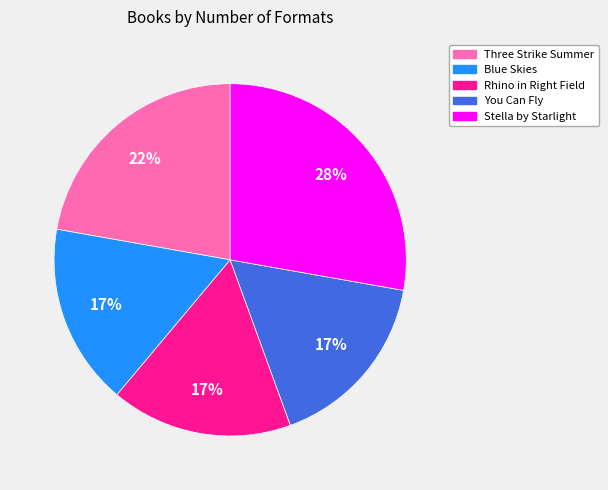

How many slices are in this pie chart?

5